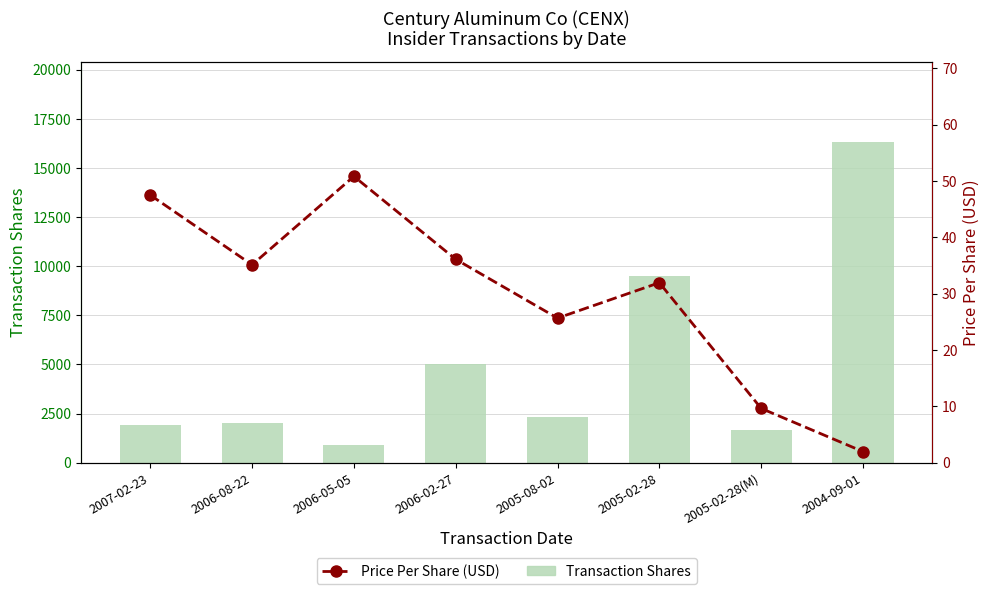

What is the label of the 7th bar from the left?

2005-02-28(M)